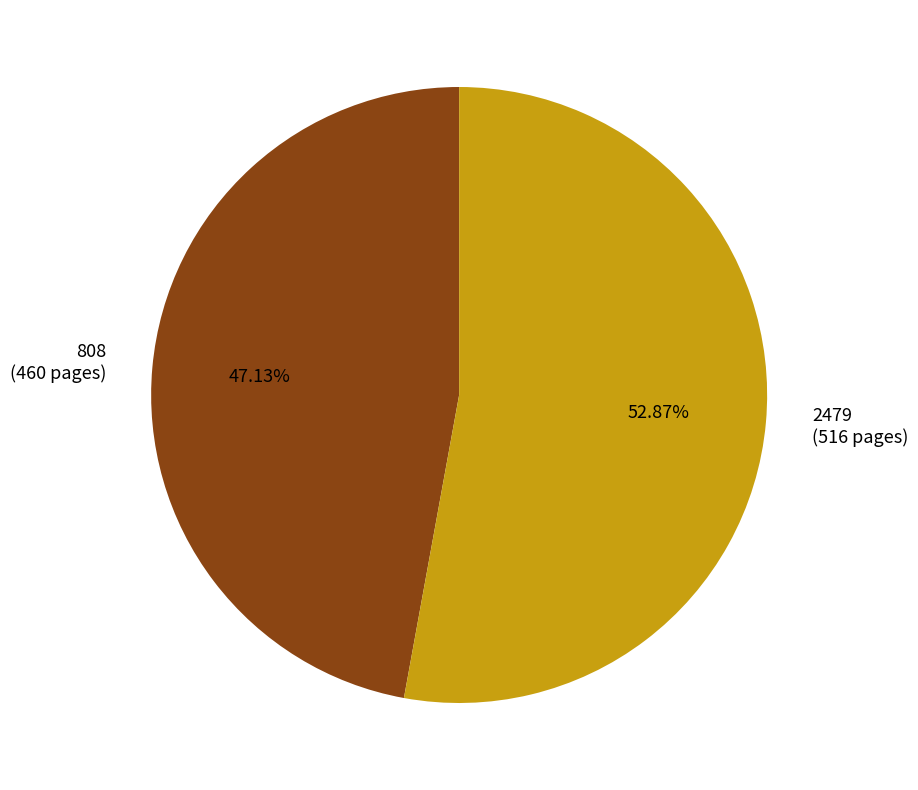

Is it true that 808 is 41% of the pie?

False